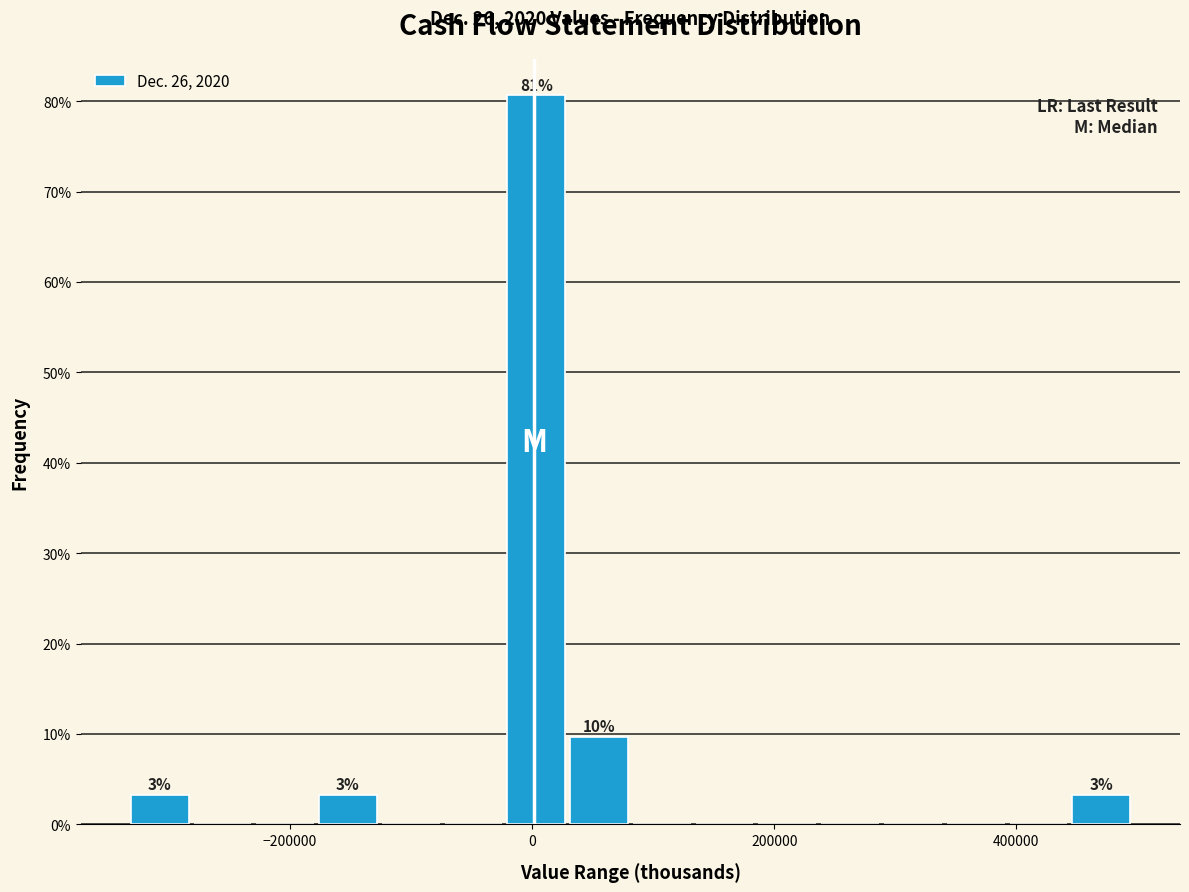

Read against the x-axis, roughly where is the centre of the tallest bar?

0